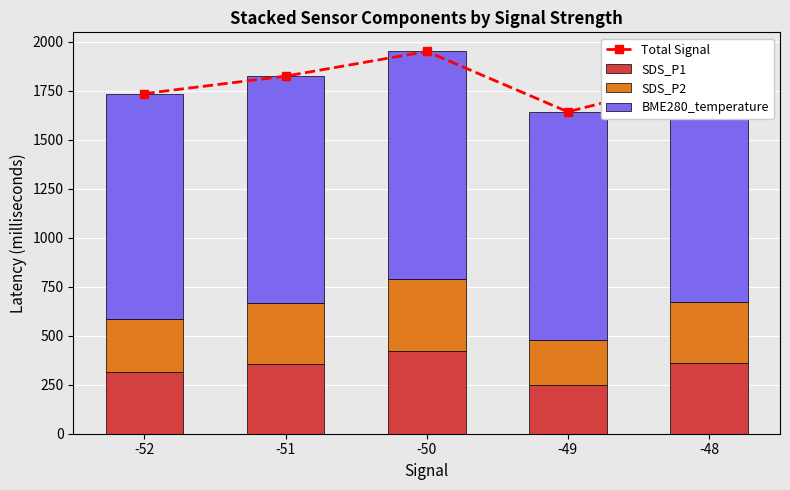

Reading left to right, extract all data points from this chart.

Total Signal: -52=1735.0	-51=1824.0	-50=1950.0	-49=1642.0	-48=1827.0
SDS_P1: -52=313.0	-51=357.0	-50=421.0	-49=247.0	-48=363.0
SDS_P2: -52=270.0	-51=312.0	-50=368.0	-49=233.0	-48=310.0
BME280_temperature: -52=1152.0	-51=1155.0	-50=1161.0	-49=1162.0	-48=1154.0